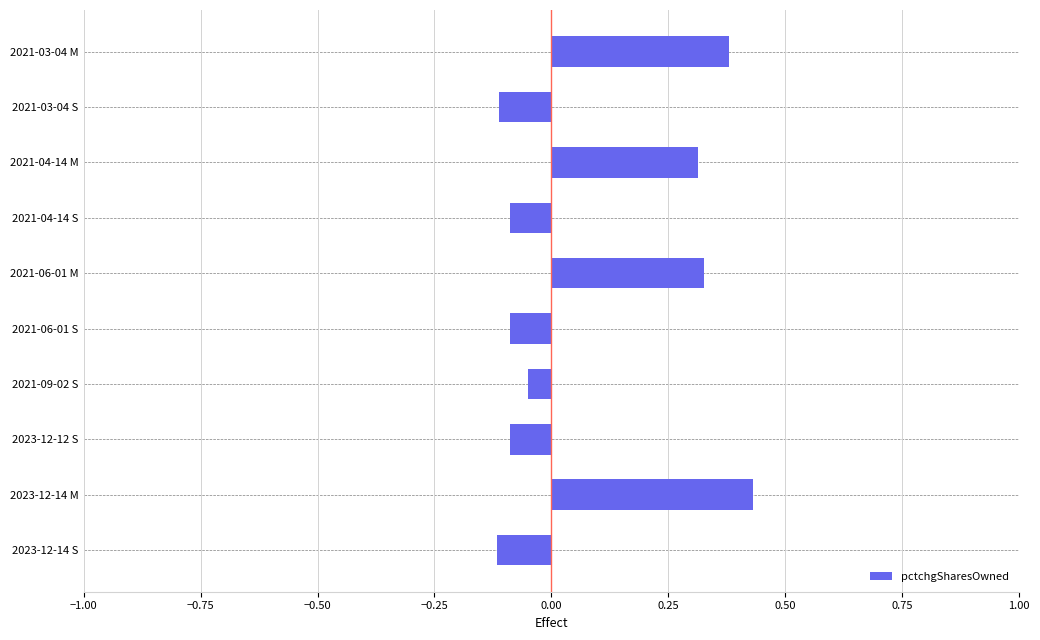

At which label does pctchgSharesOwned reach its peak?

2023-12-14 M